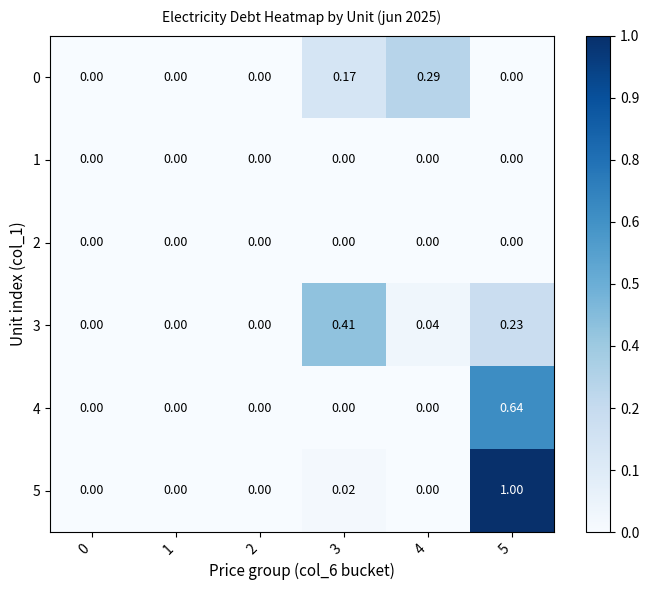

Is the value of 5 at 5 greater than the value of 1 at 1?

Yes